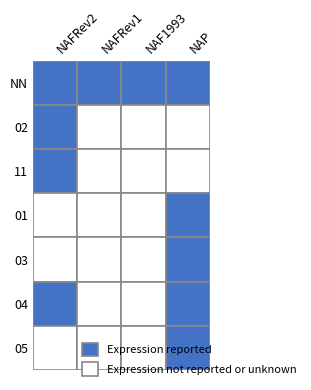

Is the value of 01 at 02 greater than the value of 05 at NN?

No